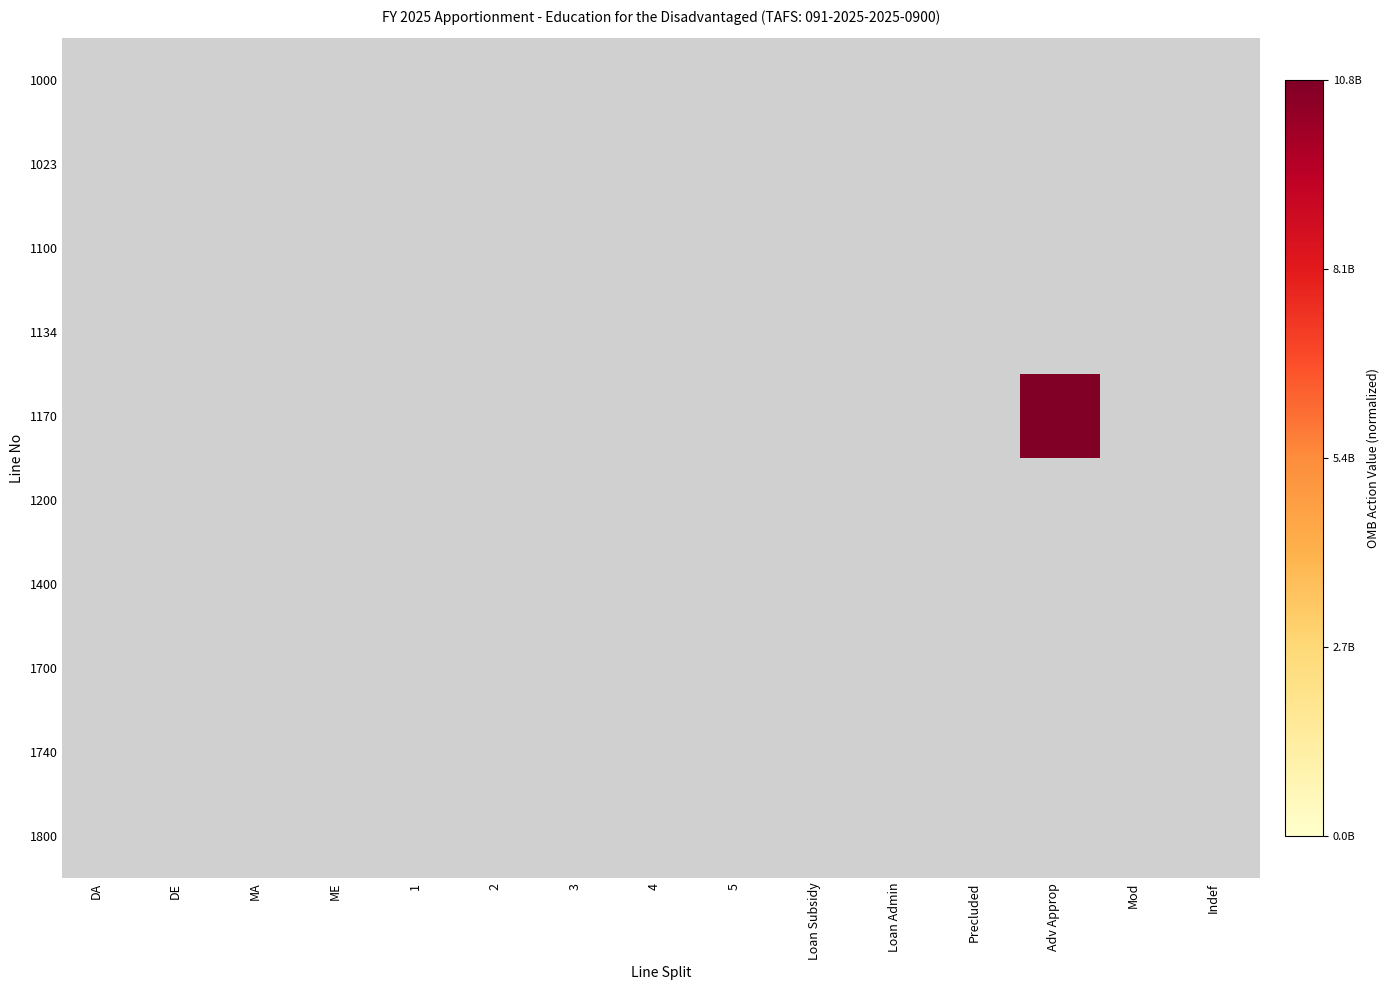

How many series are shown in this chart?

10